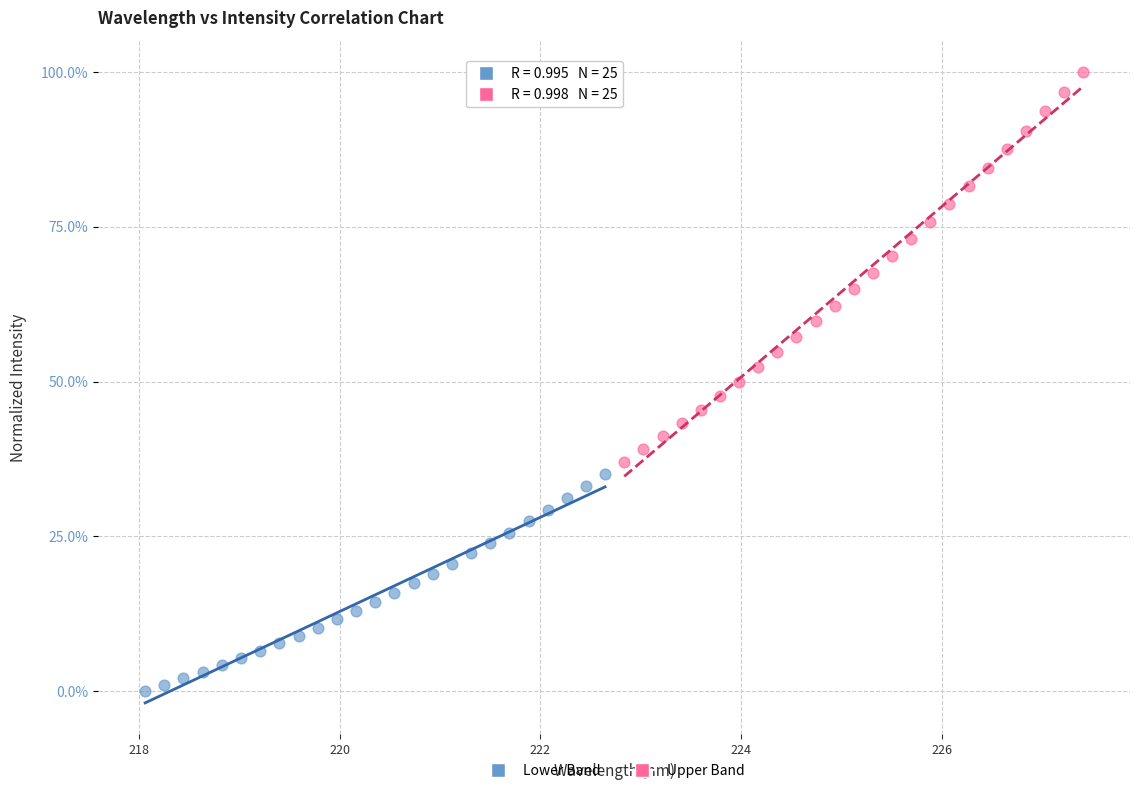

Which series has the widest spread of Y values?

Upper Band